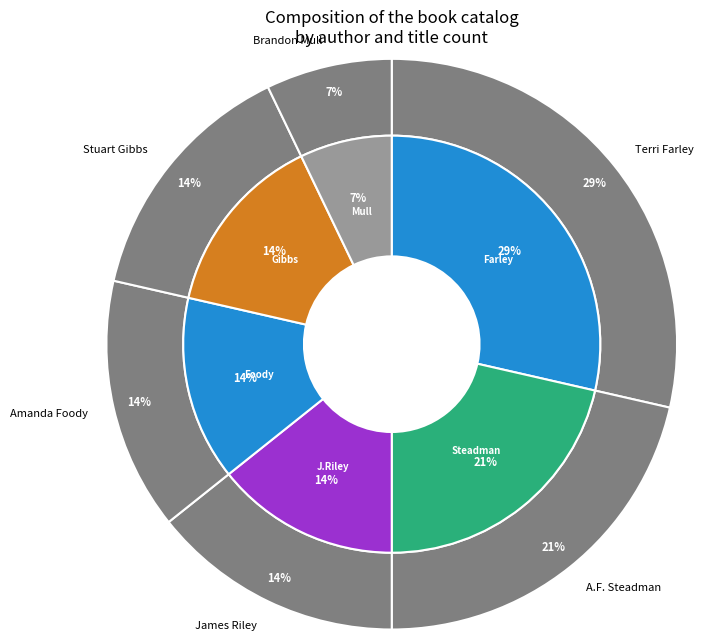

How many slices are in this pie chart?

6